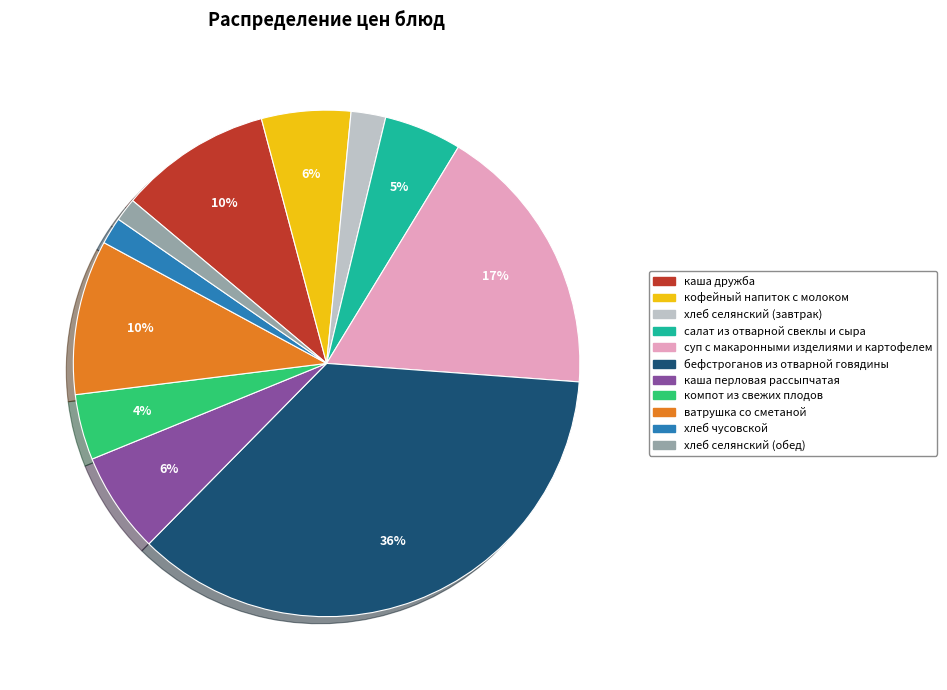

To the nearest percent, what is the combined percentage of ватрушка со сметаной and бефстроганов из отварной говядины?

46%